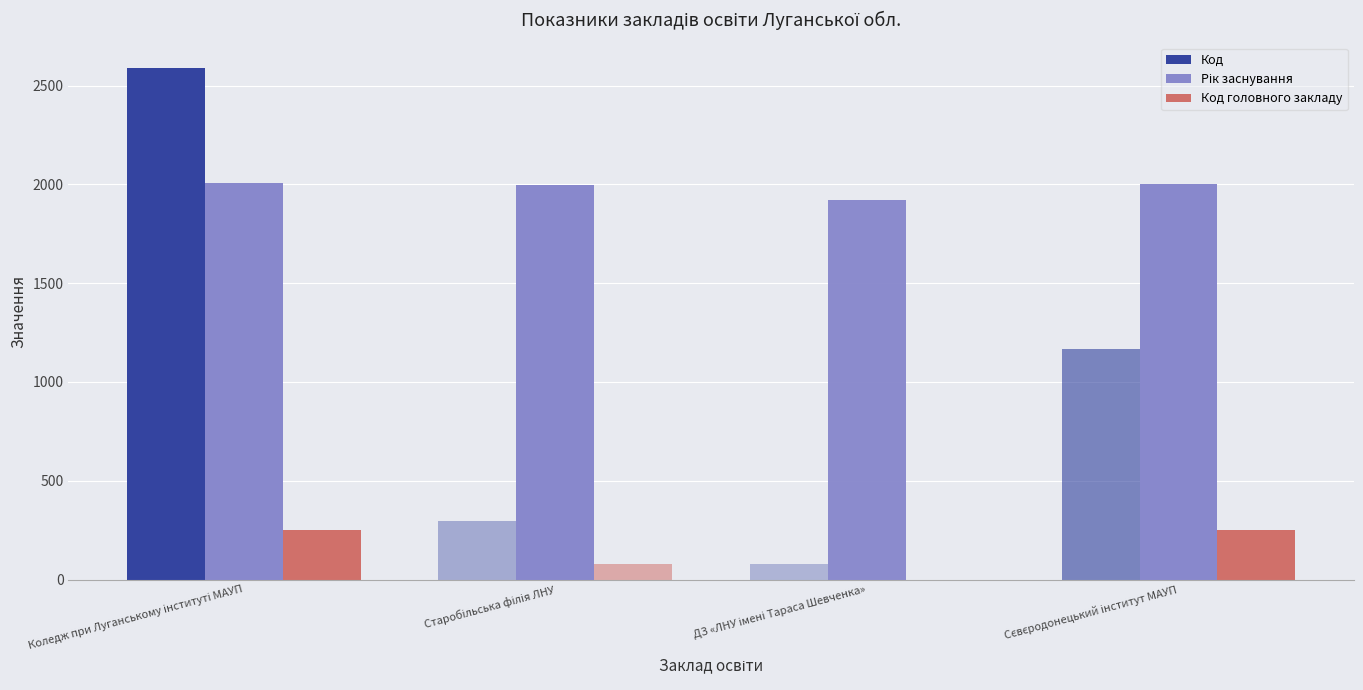

How many groups of bars are there?

4